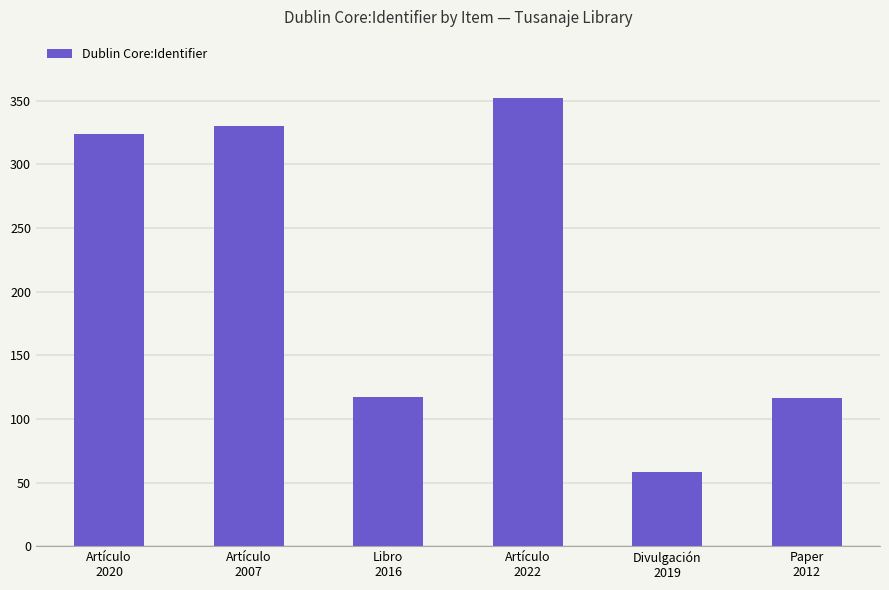

What is the difference between the maximum and minimum values?

294